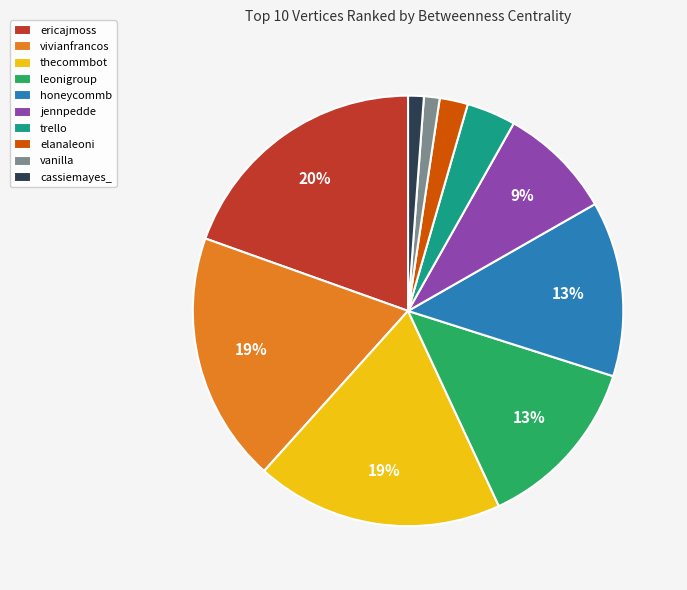

To the nearest percent, what is the combined percentage of leonigroup and cassiemayes_?

14%